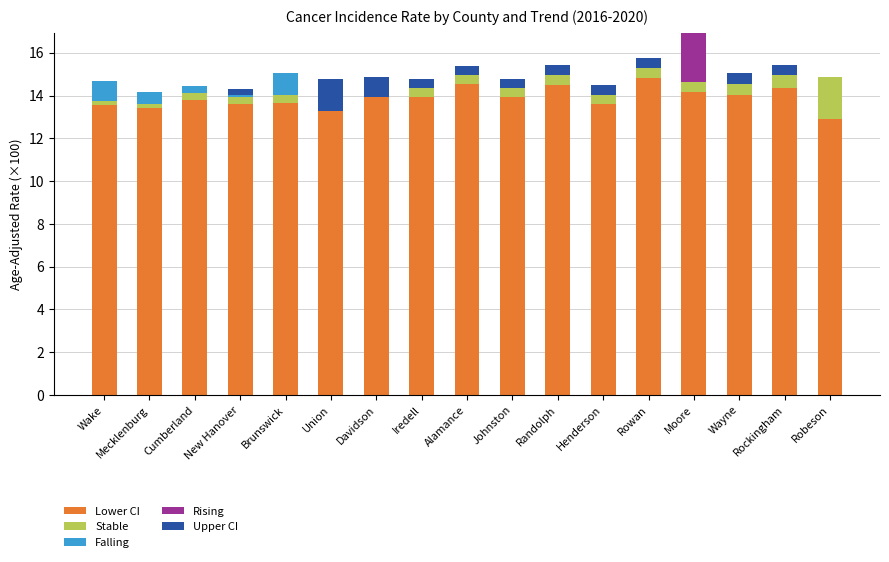

Is it true that Rising equals -0.7 at Robeson?

False